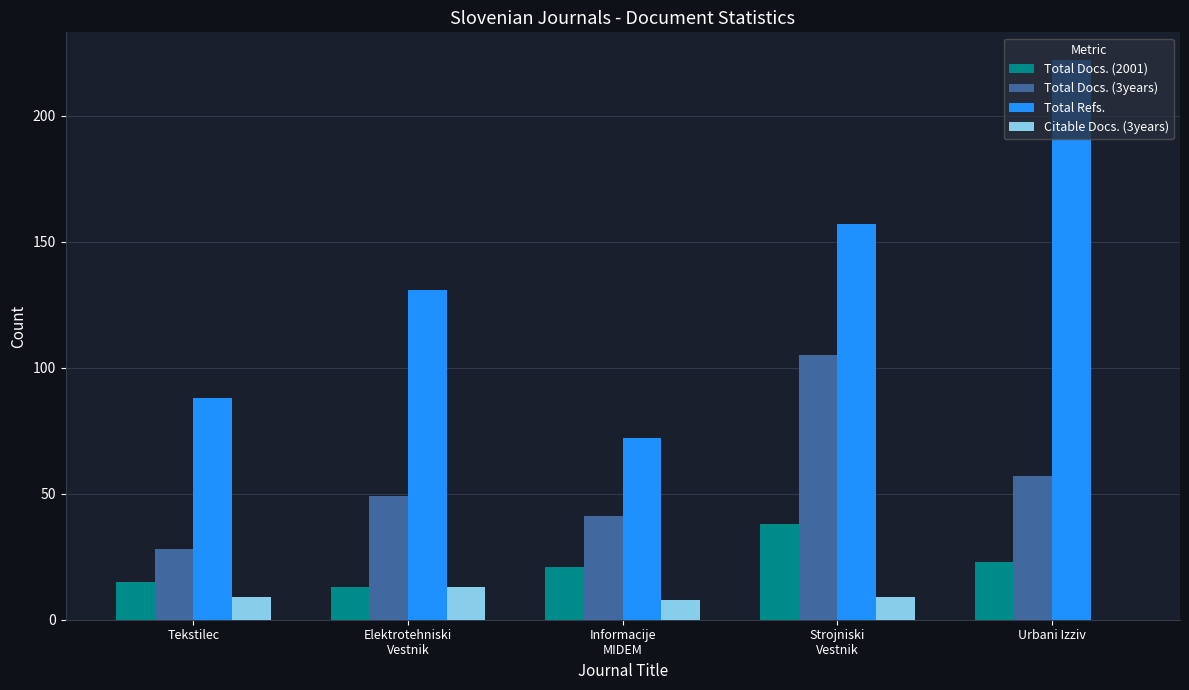

Count the number of data series in this chart.

4